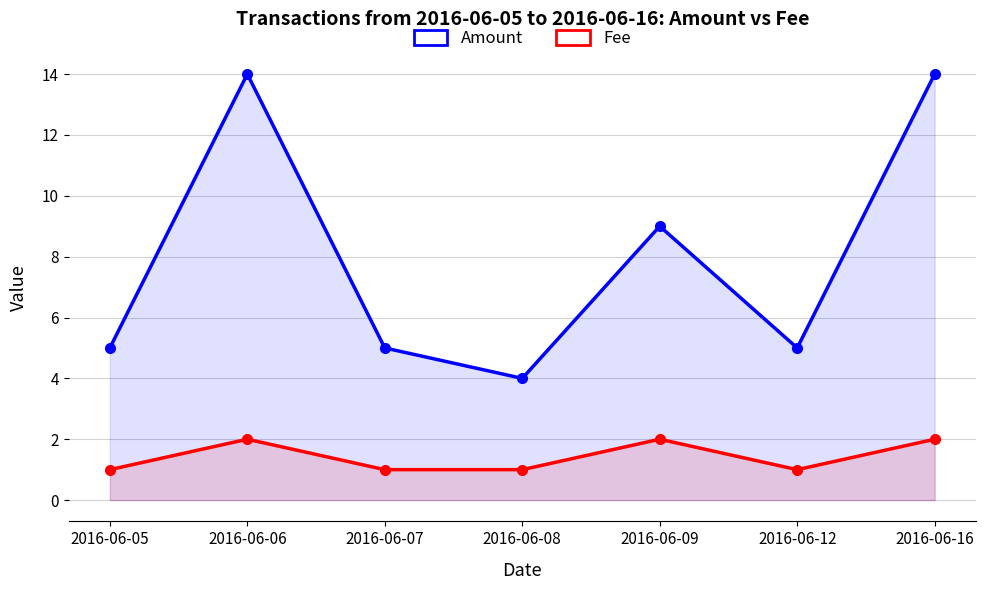

What is the greatest value displayed?

14